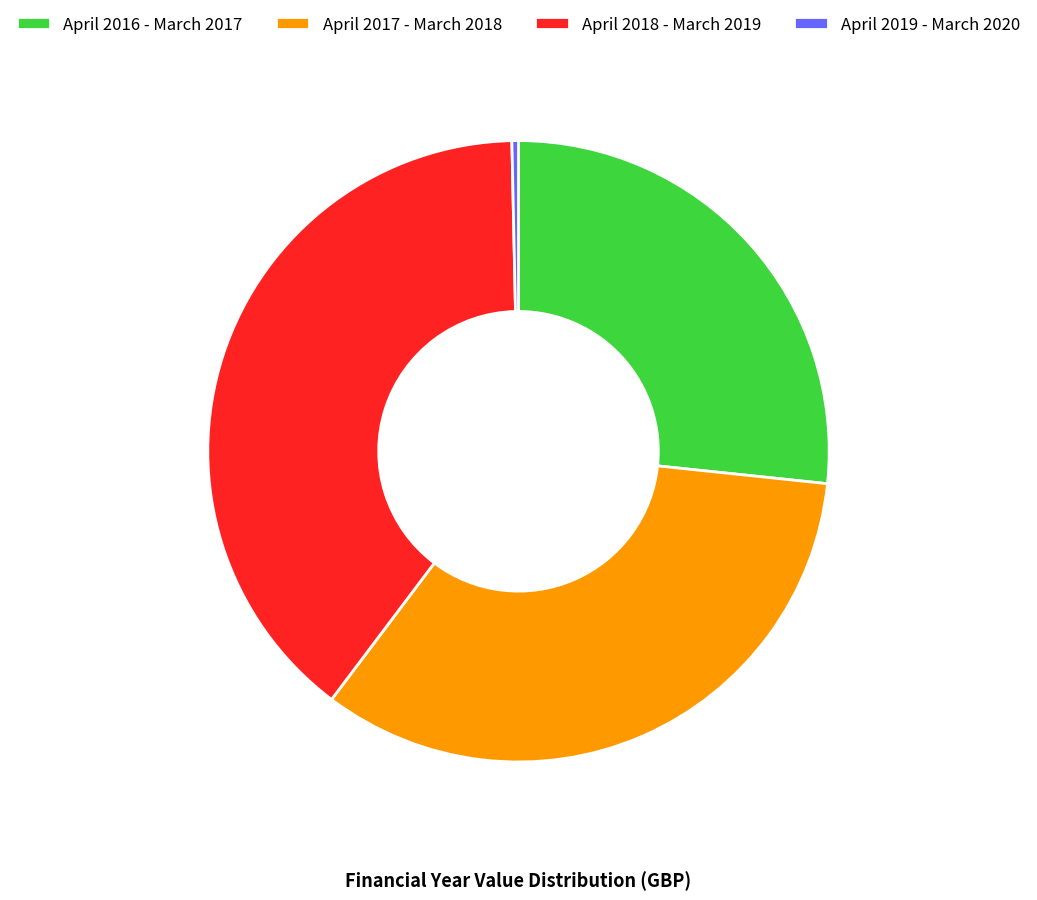

How many segments does this pie chart have?

4